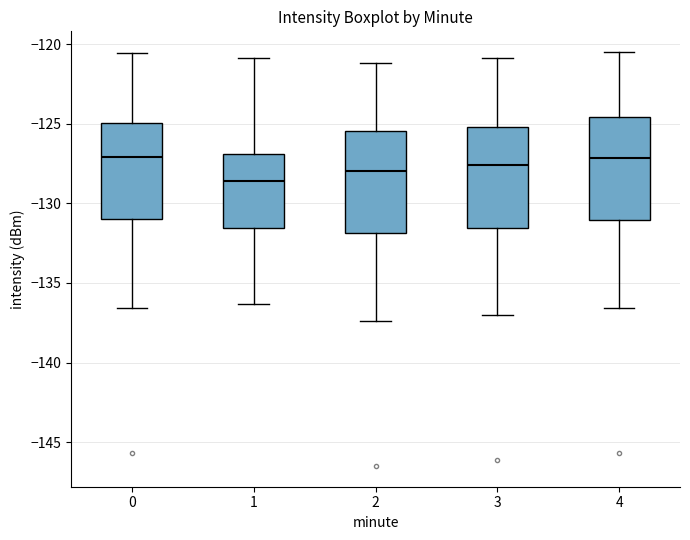

Reading left to right, transcribe this box plot: for each box, give where its median line is, the range the box spans, and where its two whiskers end, as read against the y-axis. The values are not printed on the chart, so give them approximately, as read against the axis.

0: median -127.0, box -131.0 to -125.0, whiskers -136.5 to -120.5
1: median -128.5, box -131.5 to -127.0, whiskers -136.5 to -121.0
2: median -128.0, box -132.0 to -125.5, whiskers -137.5 to -121.0
3: median -127.5, box -131.5 to -125.0, whiskers -137.0 to -121.0
4: median -127.0, box -131.0 to -124.5, whiskers -136.5 to -120.5